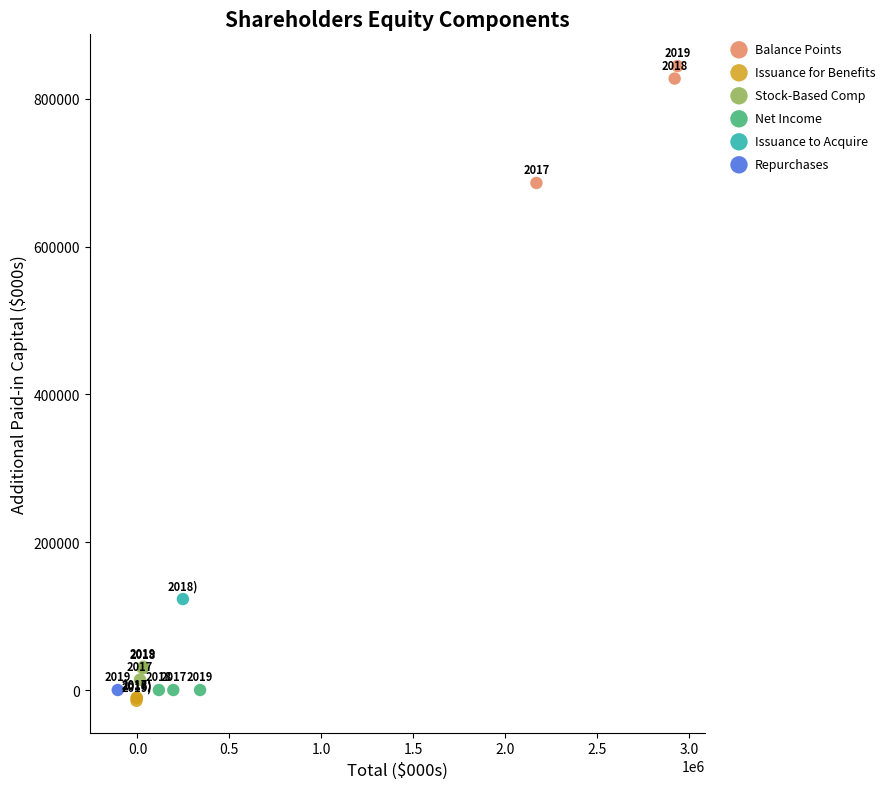

Which series contains the lowest Y value?

Issuance for Benefits